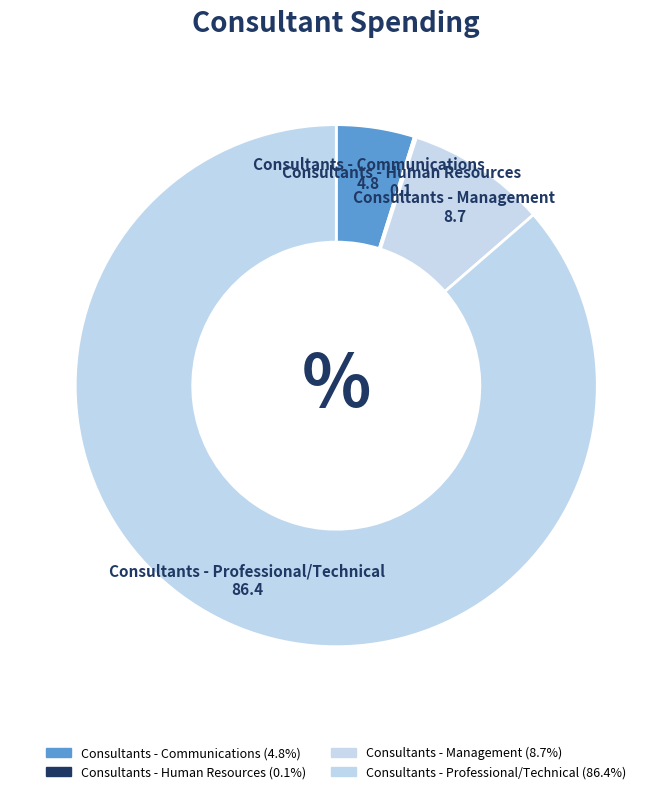

Which slice is the smallest?

Consultants - Human Resources